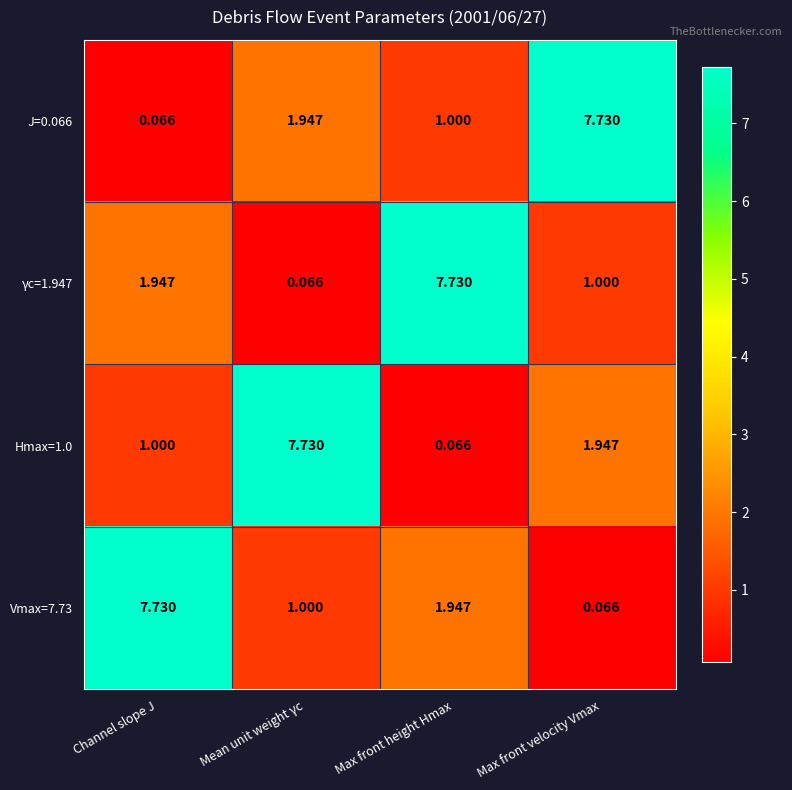

At which label is Vmax=7.73 closest to 3?

Max front height Hmax